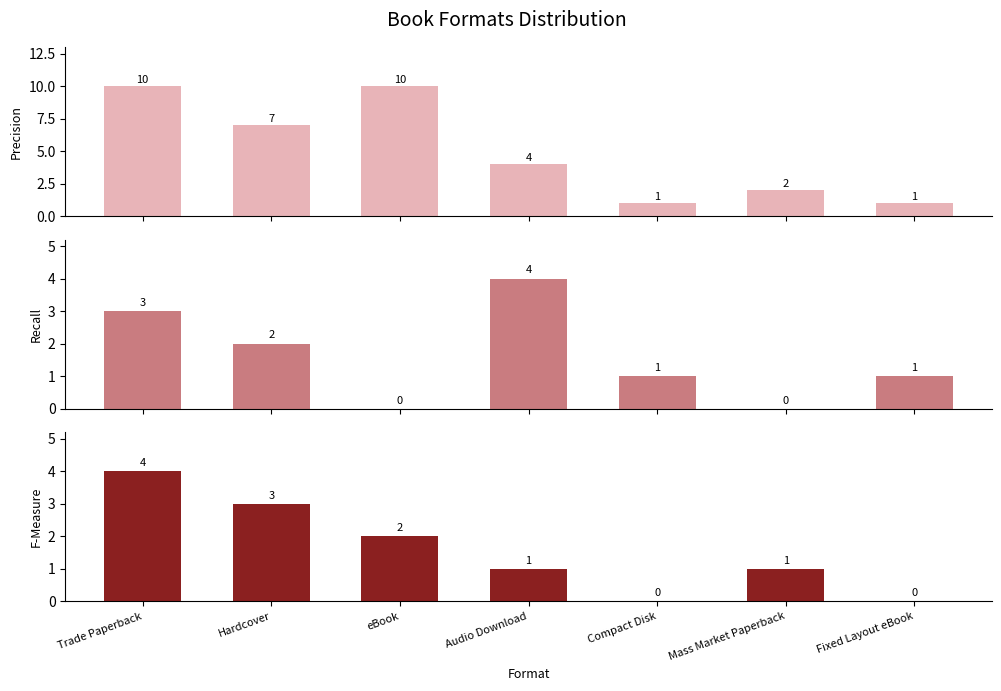

Rank the categories by value from highest to lowest.

Trade Paperback, Hardcover, eBook, Audio Download, Mass Market Paperback, Compact Disk, Fixed Layout eBook